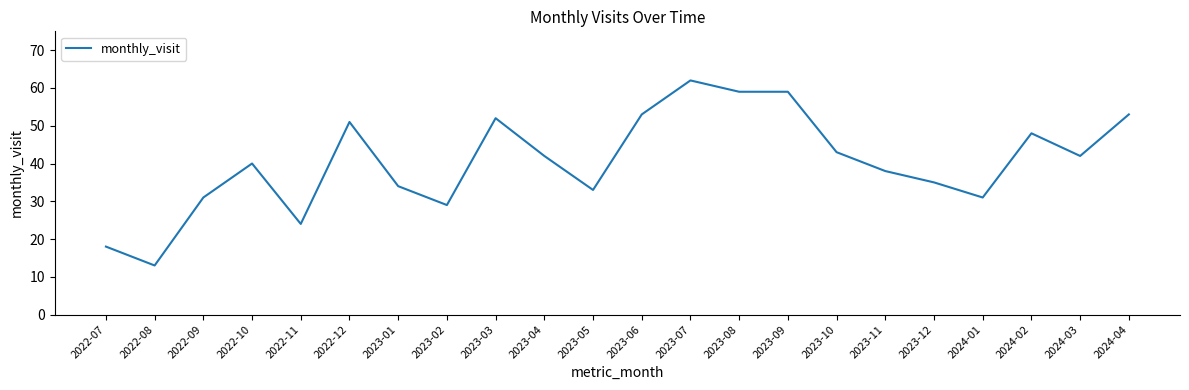

What is the approximate value at 2024-01?

31